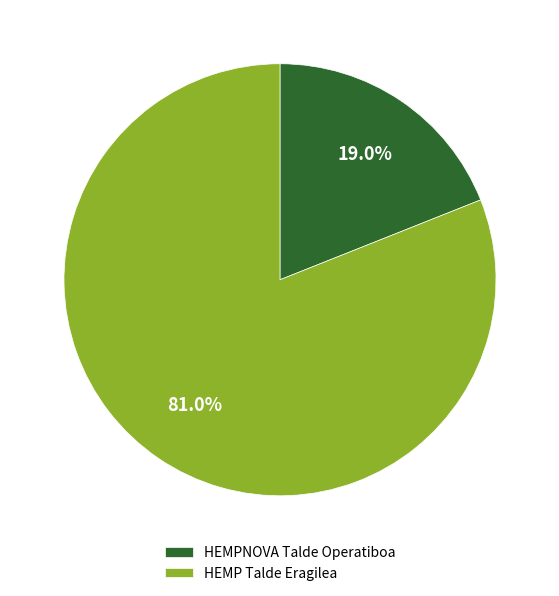

Does any single category account for the majority?

Yes